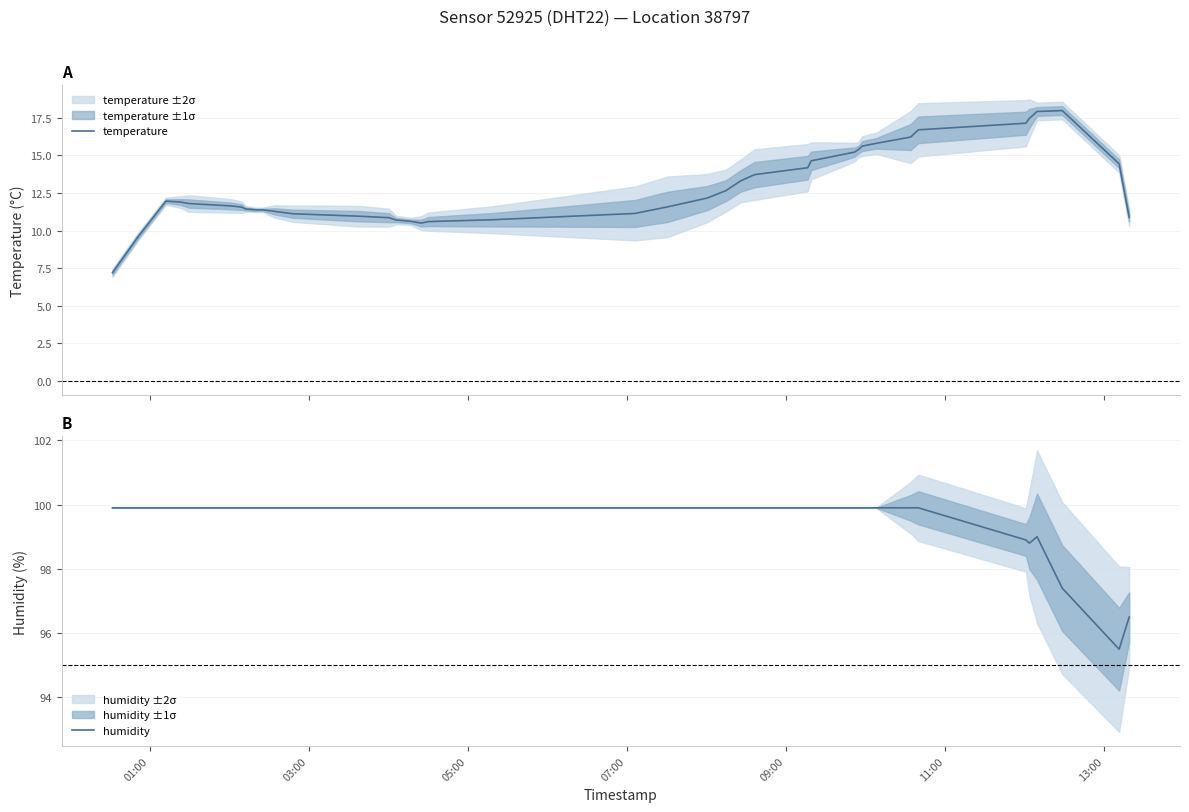

True or false: humidity and temperature cross at least once.

False